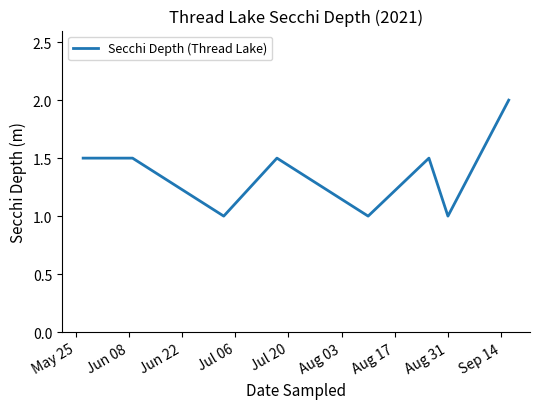

What is the difference between the second highest and minimum values?

0.5